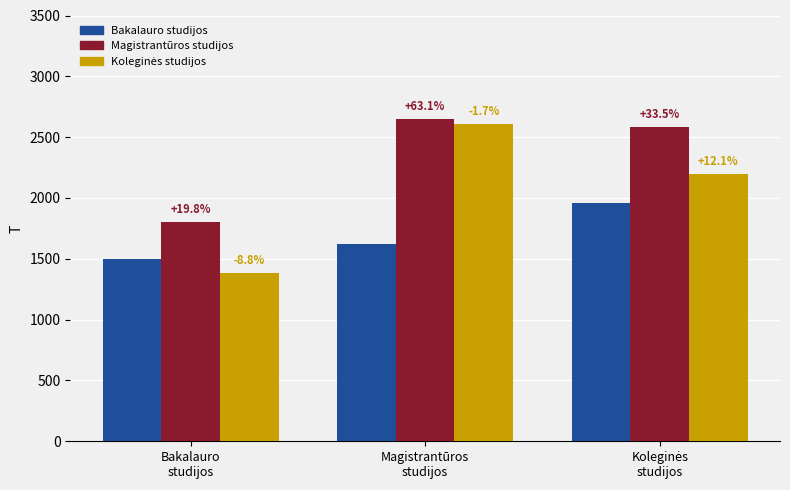

Does the chart contain stacked bars?

No